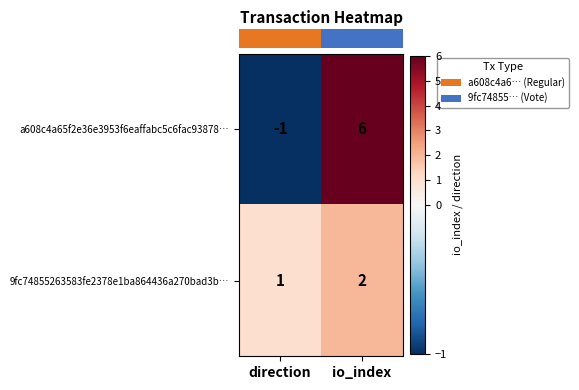

What is the difference between the a608c4a65f2e36e3953f6eaffabc5c6fac93878… values at direction and io_index?

7